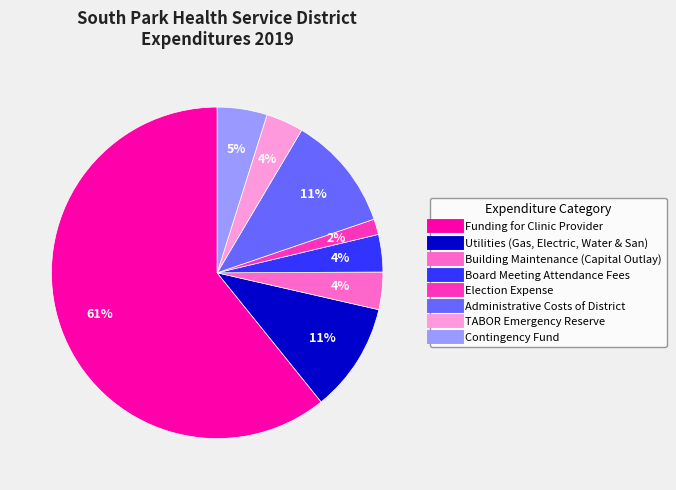

What is the largest slice in the pie chart?

Funding for Clinic Provider